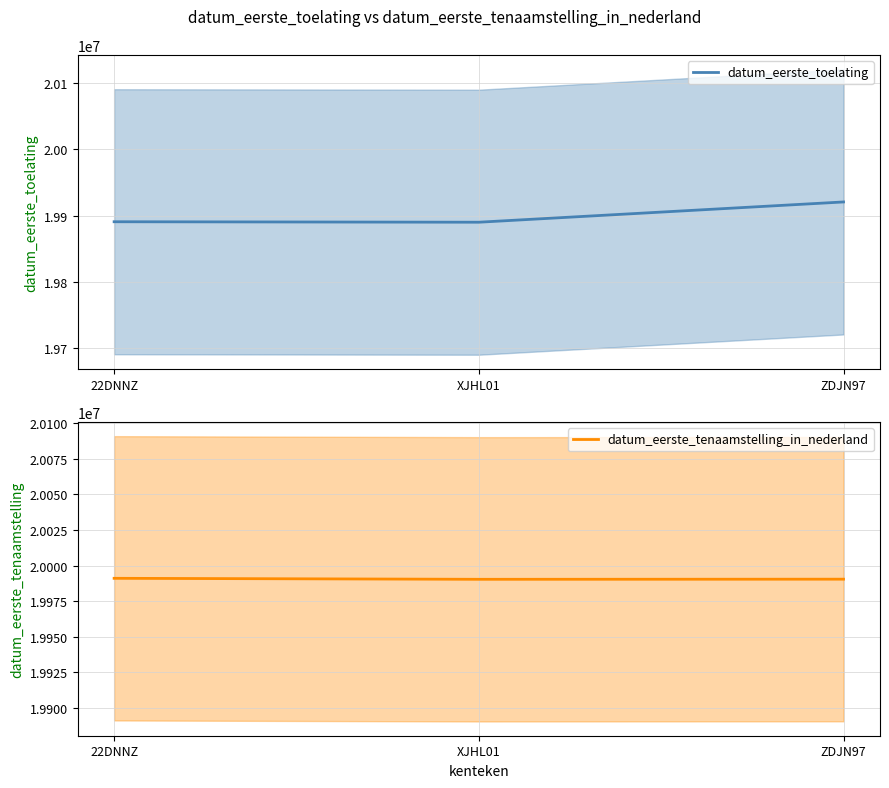

Which series changed the most between 22DNNZ and XJHL01?

datum_eerste_toelating